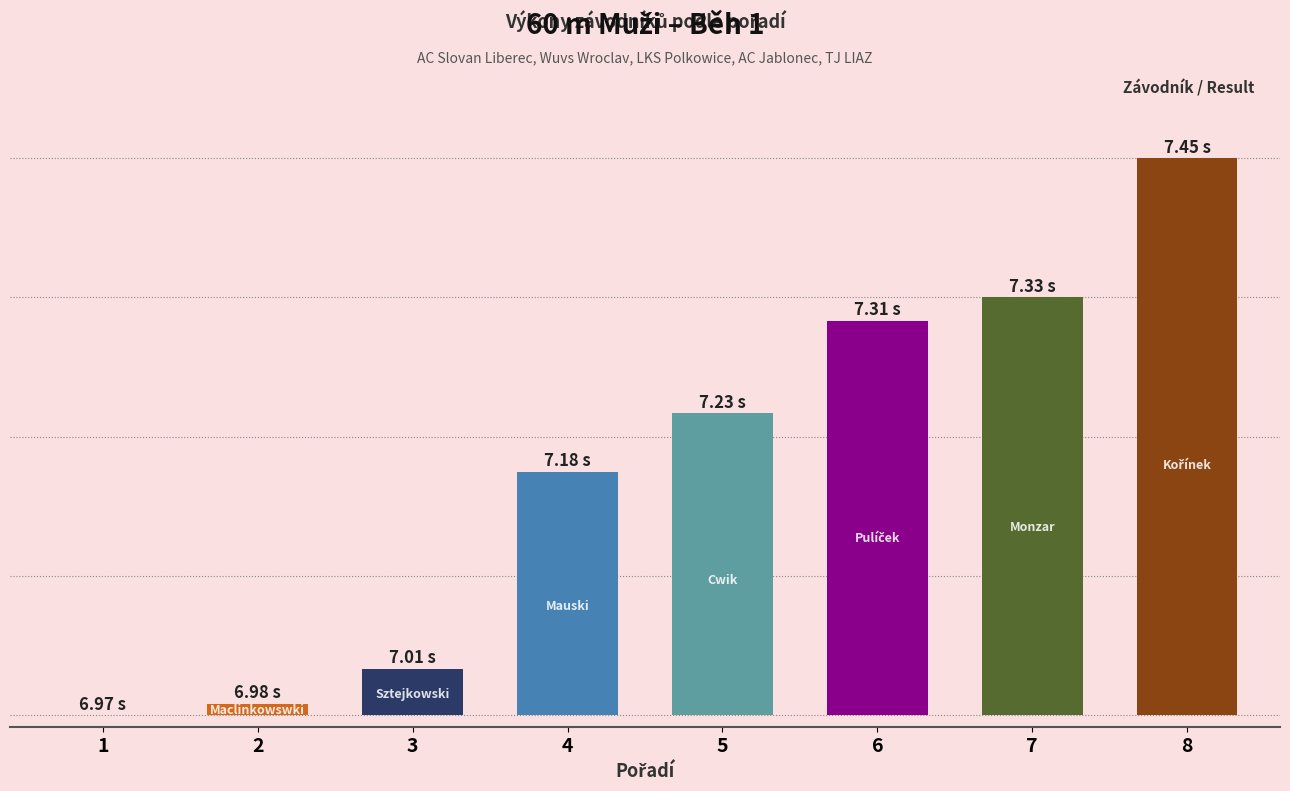

List the labels in order of value, smallest first.

1, 2, 3, 4, 5, 6, 7, 8